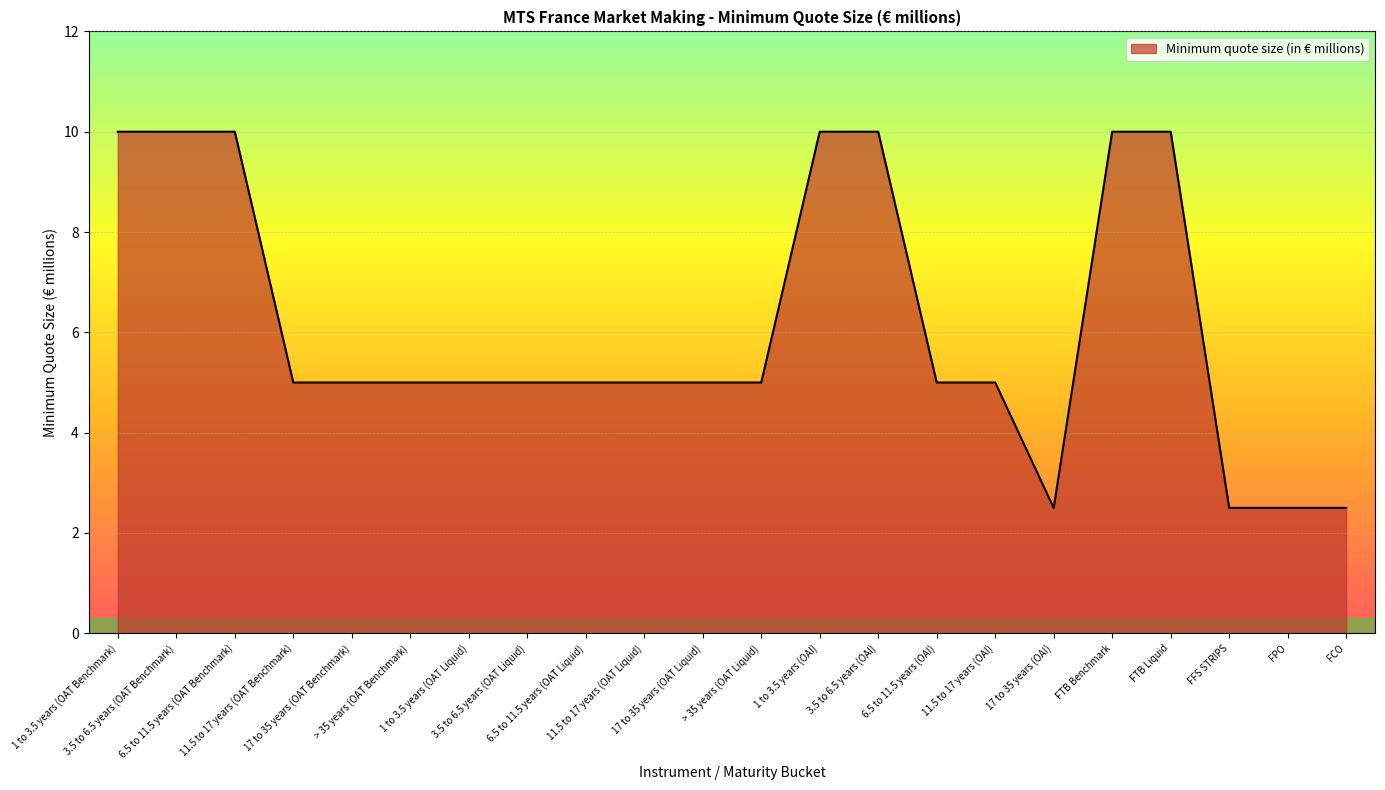

What is the change in value from 1 to 3.5 years (OAT Liquid) to 3.5 to 6.5 years (OAI)?

+5.0